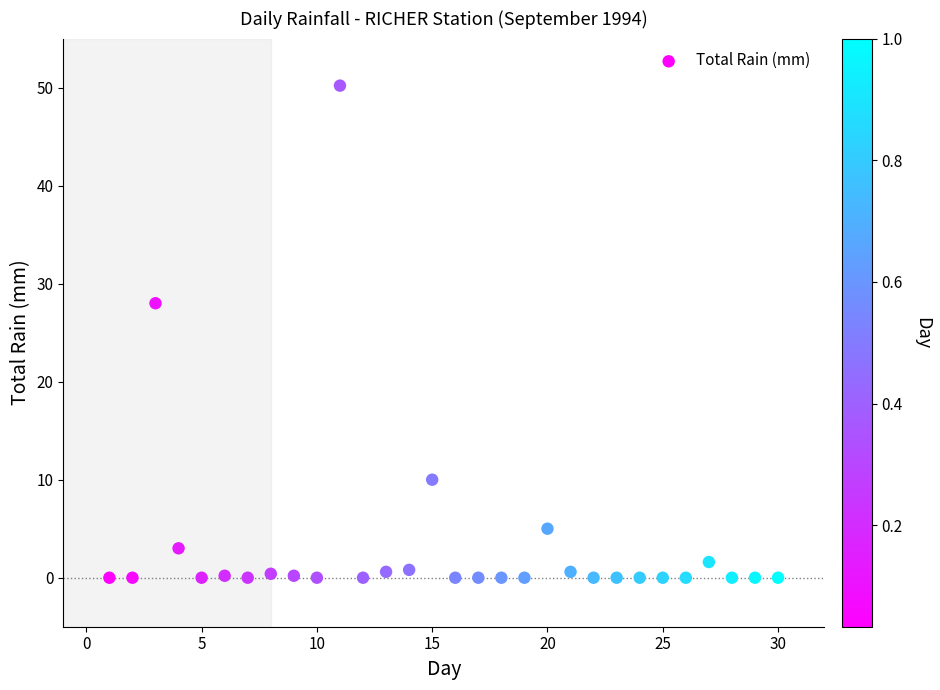

What is the range of X values (max minus min)?

29.0